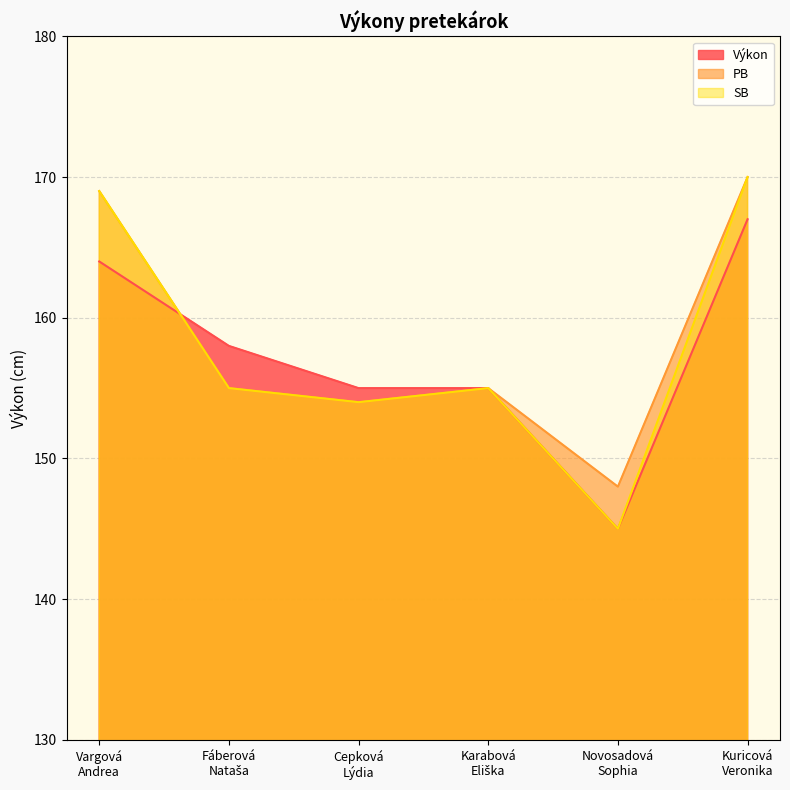

At how many categories does at least one series exceed 169?

1